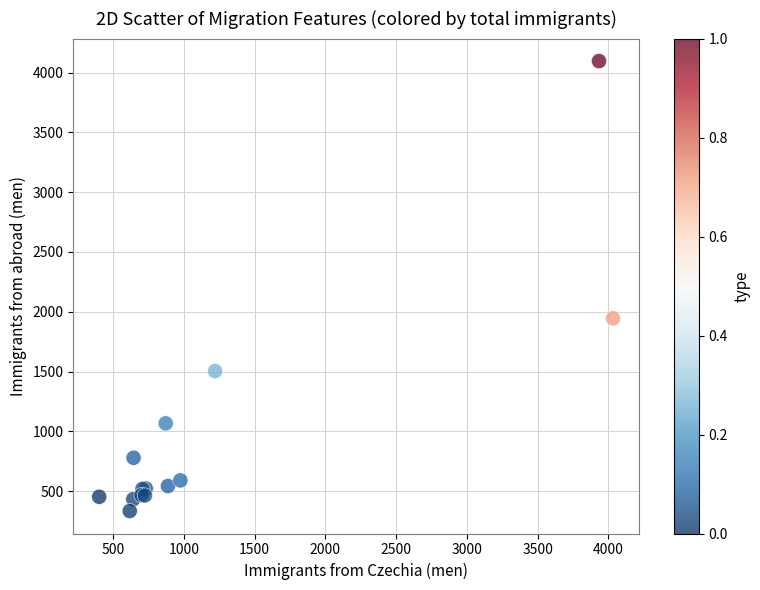

What Y value in the scatter plot is closest to 2215?

1945